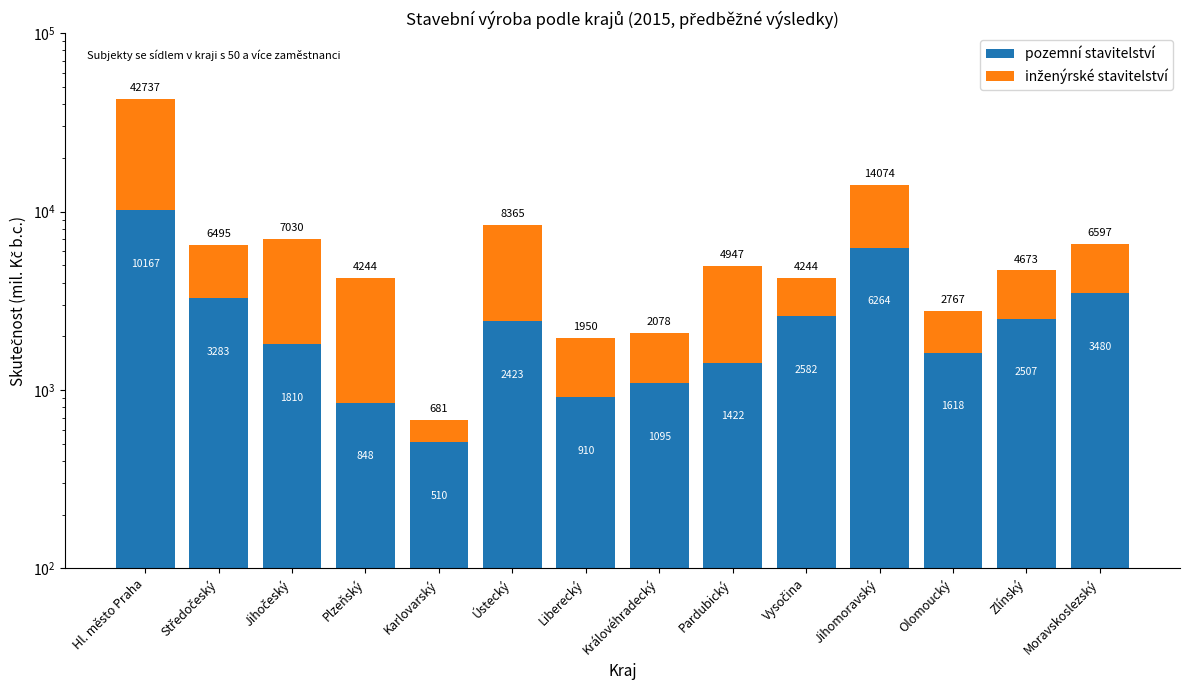

What is the smallest value displayed?

171